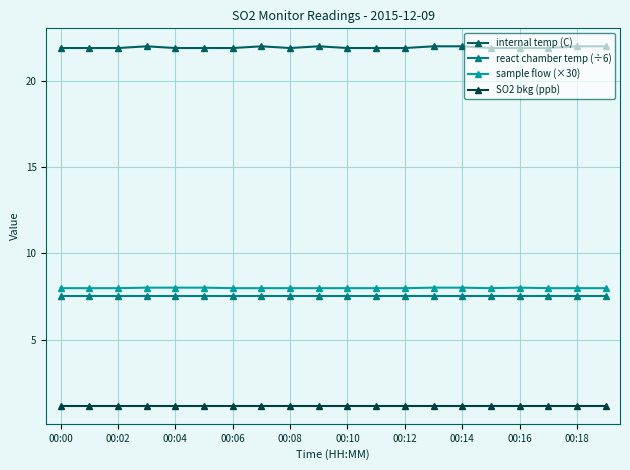

What is the smallest value displayed?

1.2